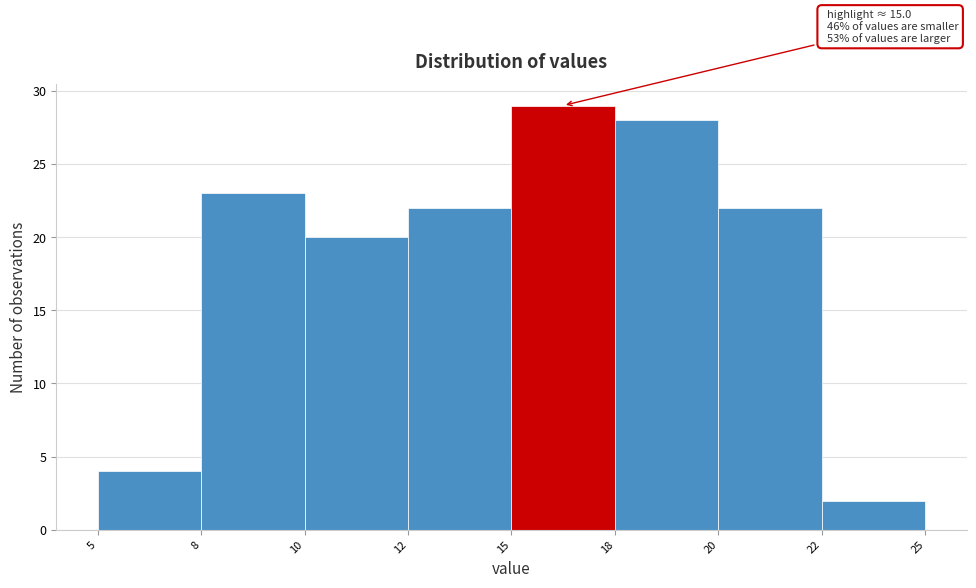

Reading left to right, transcribe all the data shown in this chart.

5=4	8=23	10=20	12=22	15=29	18=28	20=22	22=2